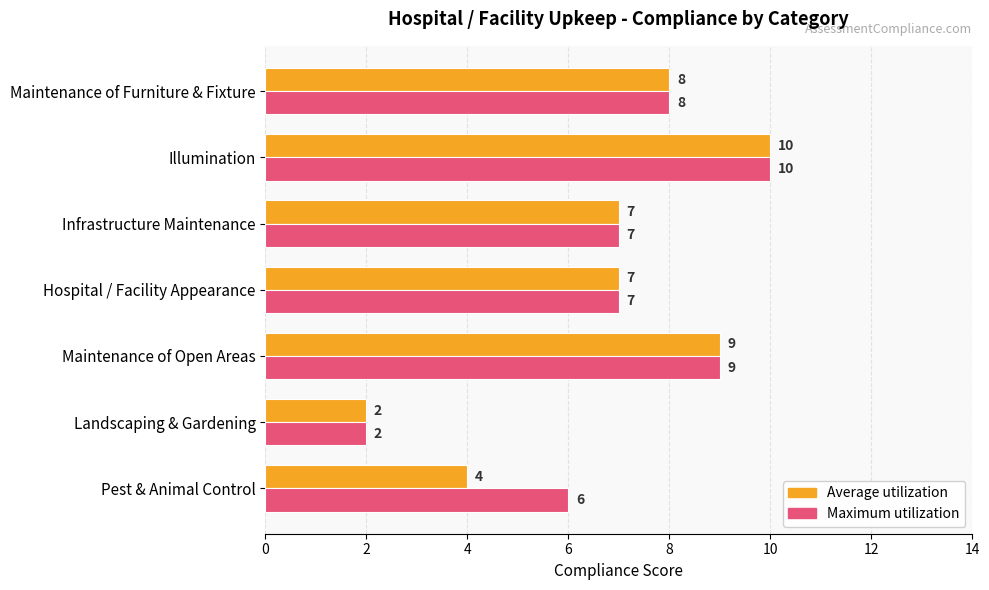

The value of Average utilization at Maintenance of Open Areas is 9. True or false?

True